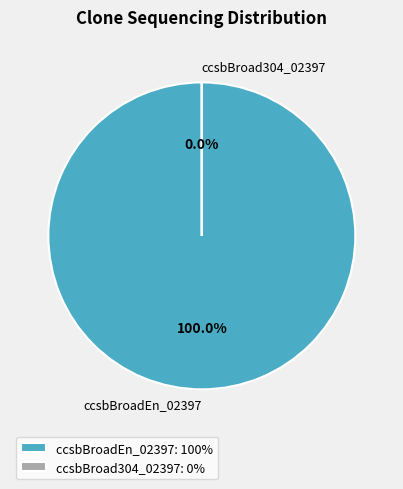

What is the change in value from ccsbBroadEn_02397 to ccsbBroad304_02397?

-100